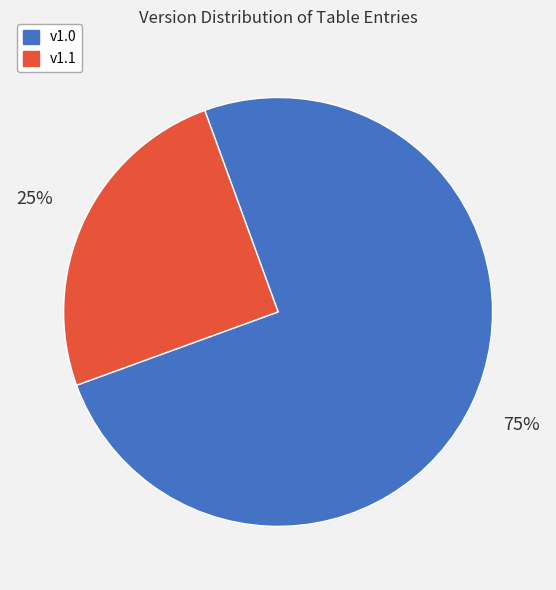

The v1.1 slice represents 25% of the pie. True or false?

True